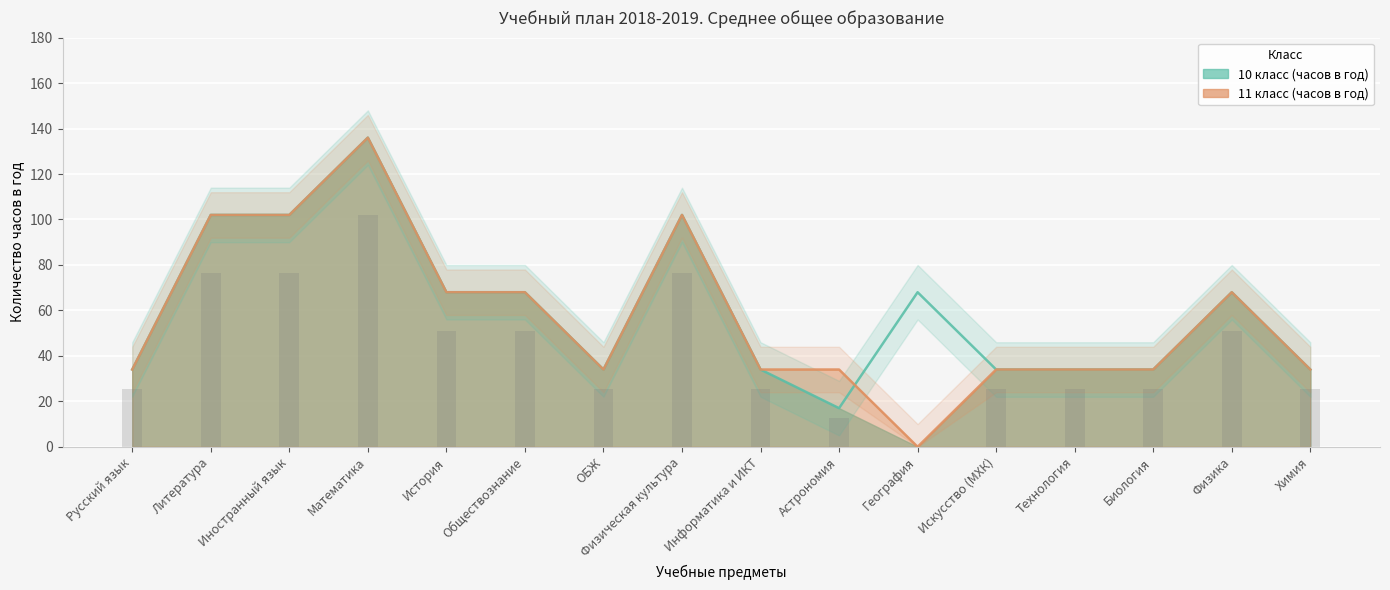

Rank the series at Астрономия from highest to lowest value.

11 класс (часов в год), 10 класс (часов в год)